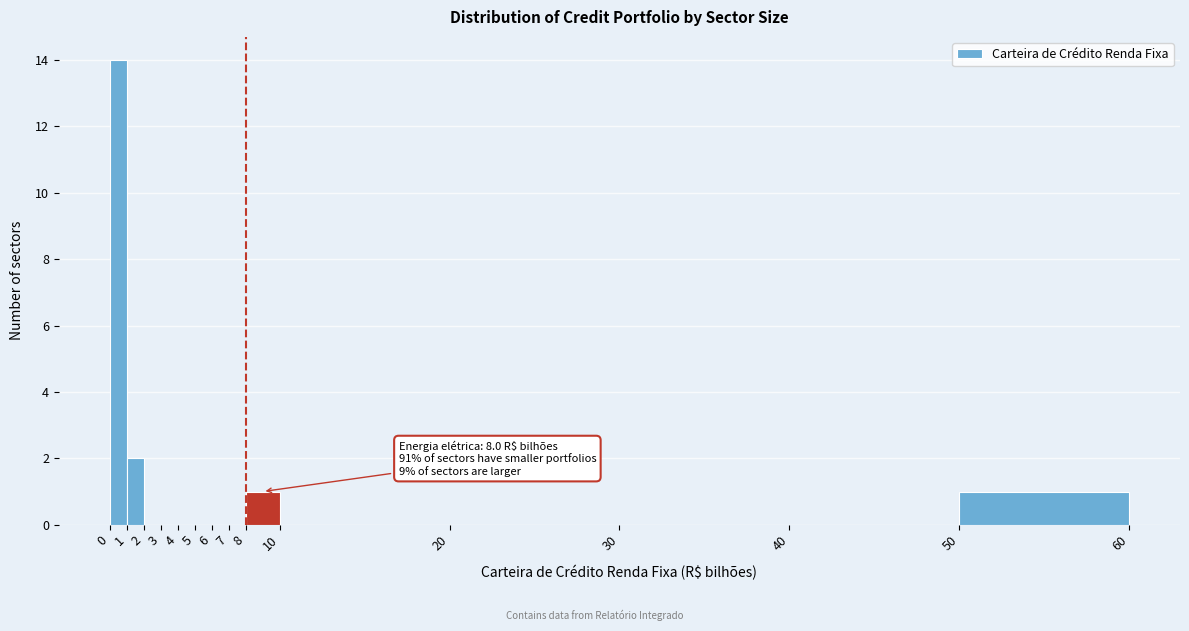

Over which range of the x-axis is the bar tallest?

0 to 1